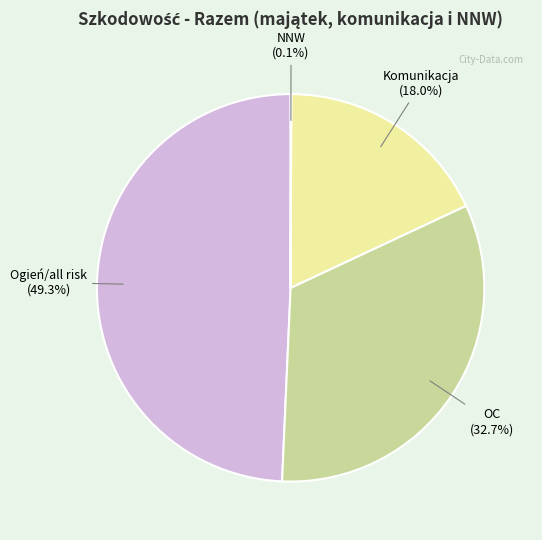

Which category has the biggest portion of the pie?

Ogień/all risk